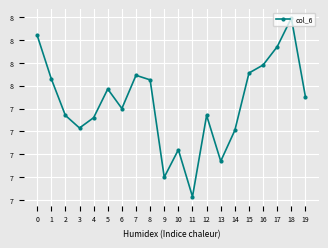

Is this an area chart (filled region under the line)?

No